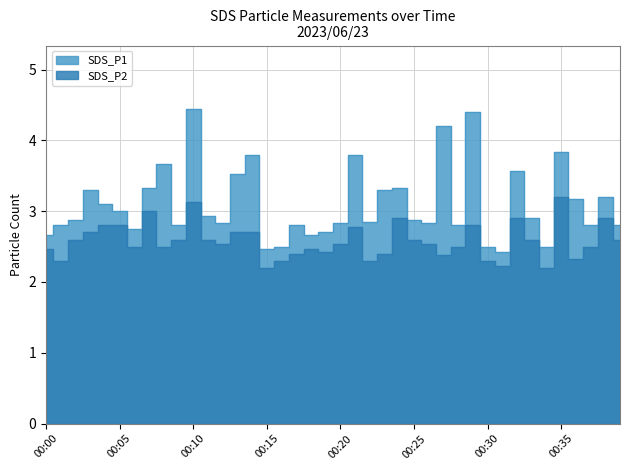

True or false: SDS_P1 and SDS_P2 cross at least once.

False